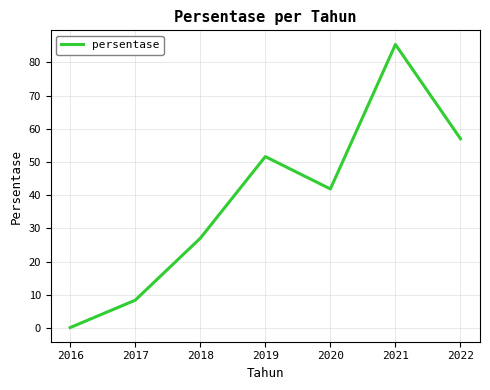

What value does the data have at 2016?

0.1